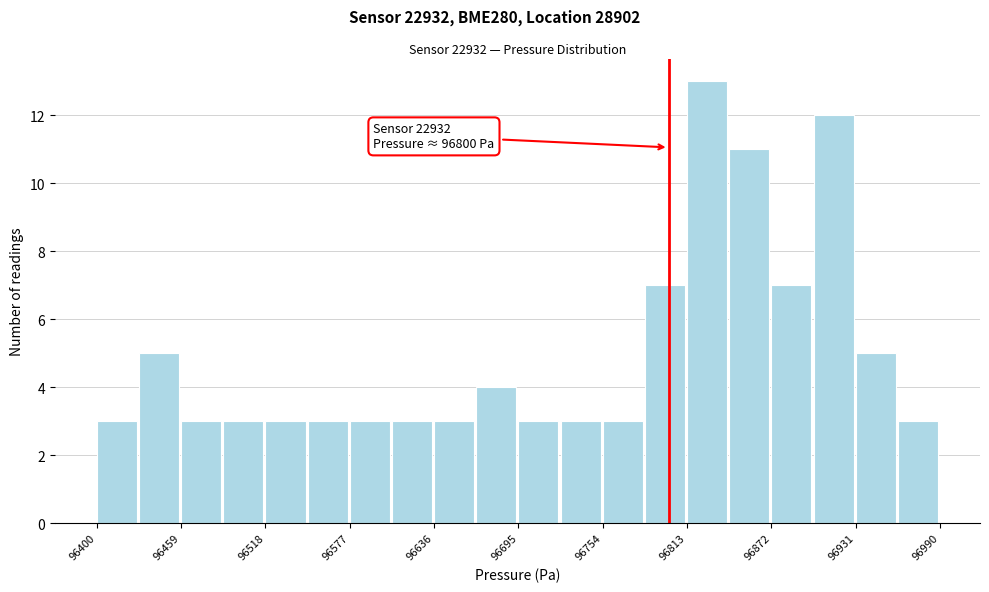

Read against the x-axis, roughly where is the centre of the tallest bar?

96830